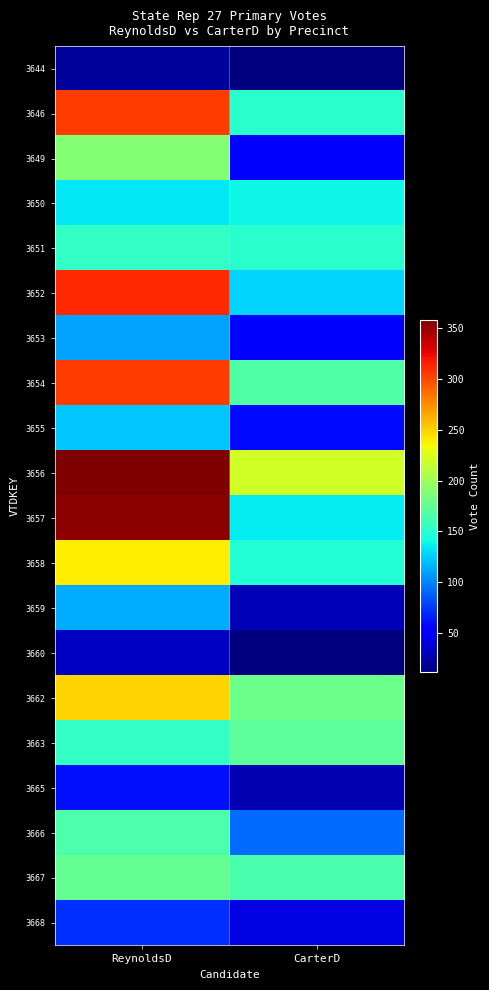

Which series has the largest range (max minus min)?

3657